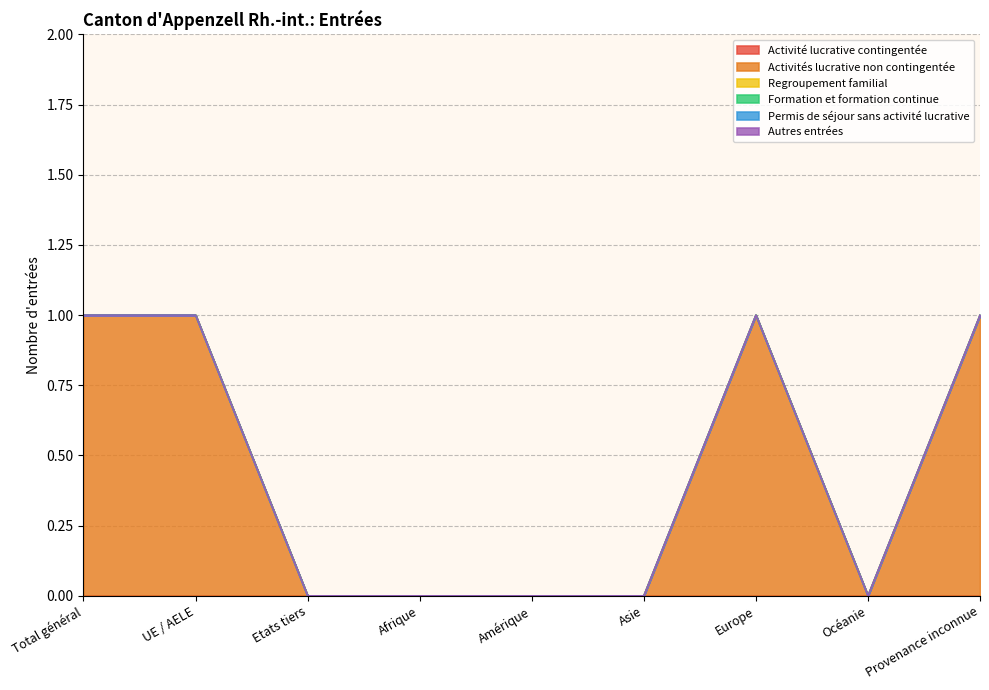

Reading left to right, transcribe all the data shown in this chart.

Activité lucrative contingentée: Total général=0	UE / AELE=0	Etats tiers=0	Afrique=0	Amérique=0	Asie=0	Europe=0	Océanie=0	Provenance inconnue=0
Activités lucrative non contingentée: Total général=1	UE / AELE=1	Etats tiers=0	Afrique=0	Amérique=0	Asie=0	Europe=1	Océanie=0	Provenance inconnue=1
Regroupement familial: Total général=0	UE / AELE=0	Etats tiers=0	Afrique=0	Amérique=0	Asie=0	Europe=0	Océanie=0	Provenance inconnue=0
Formation et formation continue: Total général=0	UE / AELE=0	Etats tiers=0	Afrique=0	Amérique=0	Asie=0	Europe=0	Océanie=0	Provenance inconnue=0
Permis de séjour sans activité lucrative: Total général=0	UE / AELE=0	Etats tiers=0	Afrique=0	Amérique=0	Asie=0	Europe=0	Océanie=0	Provenance inconnue=0
Autres entrées: Total général=0	UE / AELE=0	Etats tiers=0	Afrique=0	Amérique=0	Asie=0	Europe=0	Océanie=0	Provenance inconnue=0